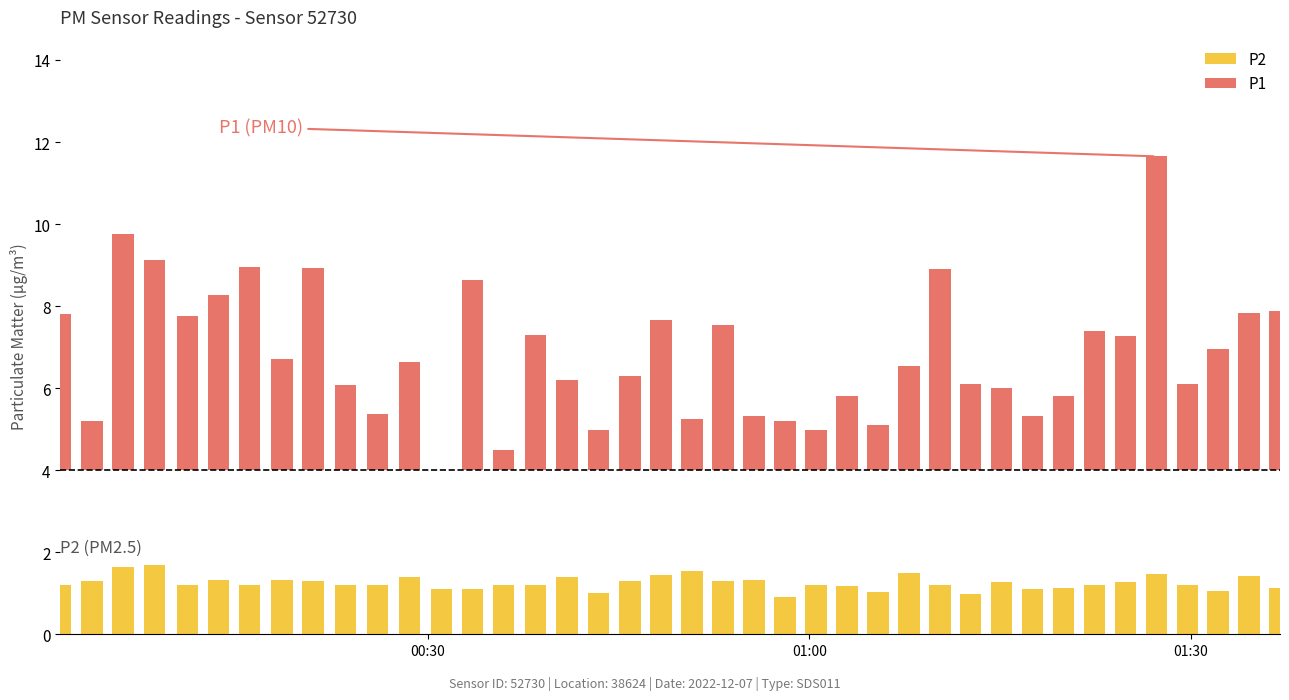

How many bars are there in total?

80